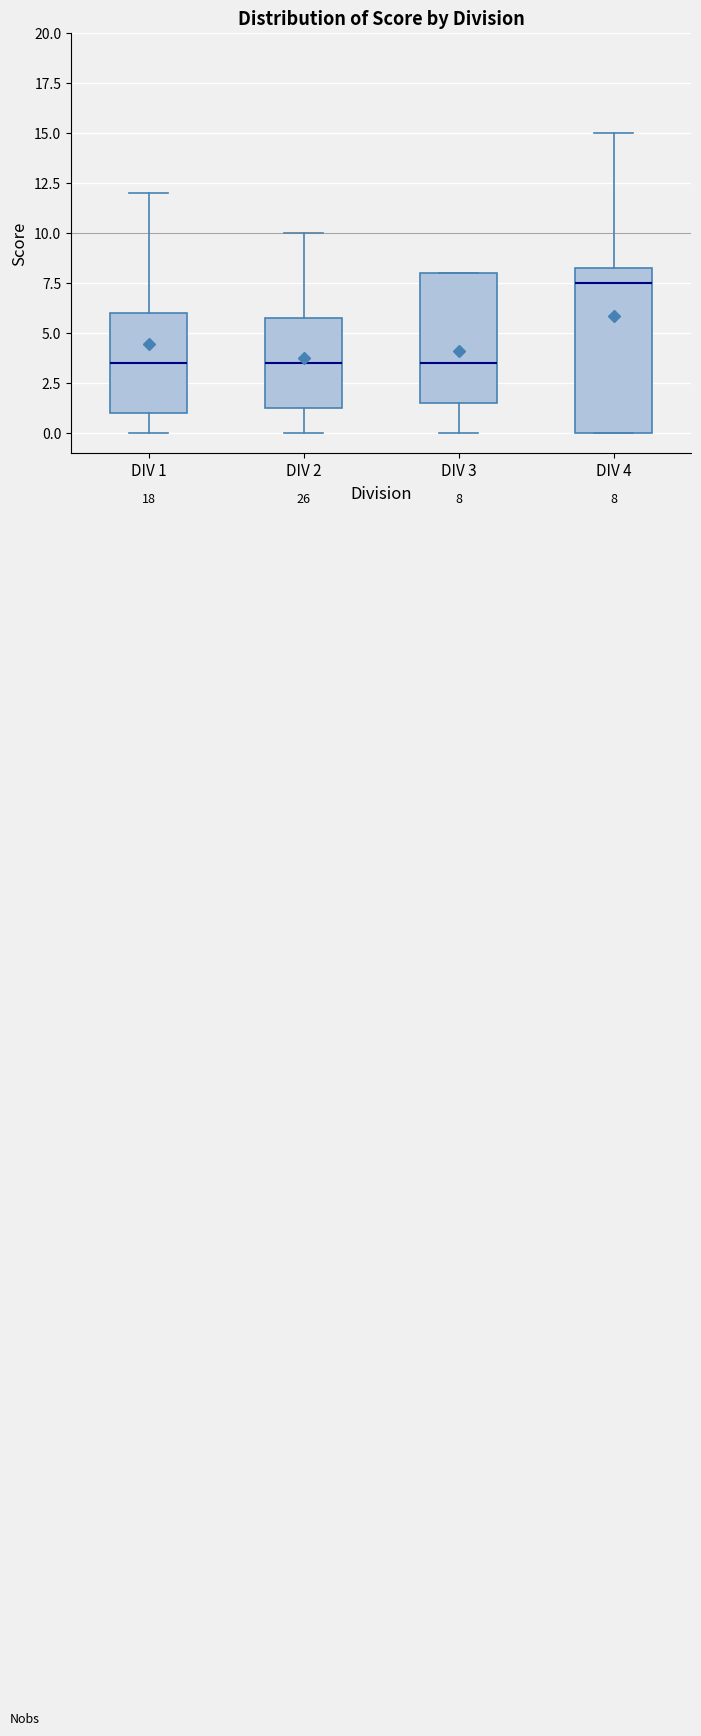

Comparing the boxes themselves (not the whiskers), which one is the tallest?

DIV 4